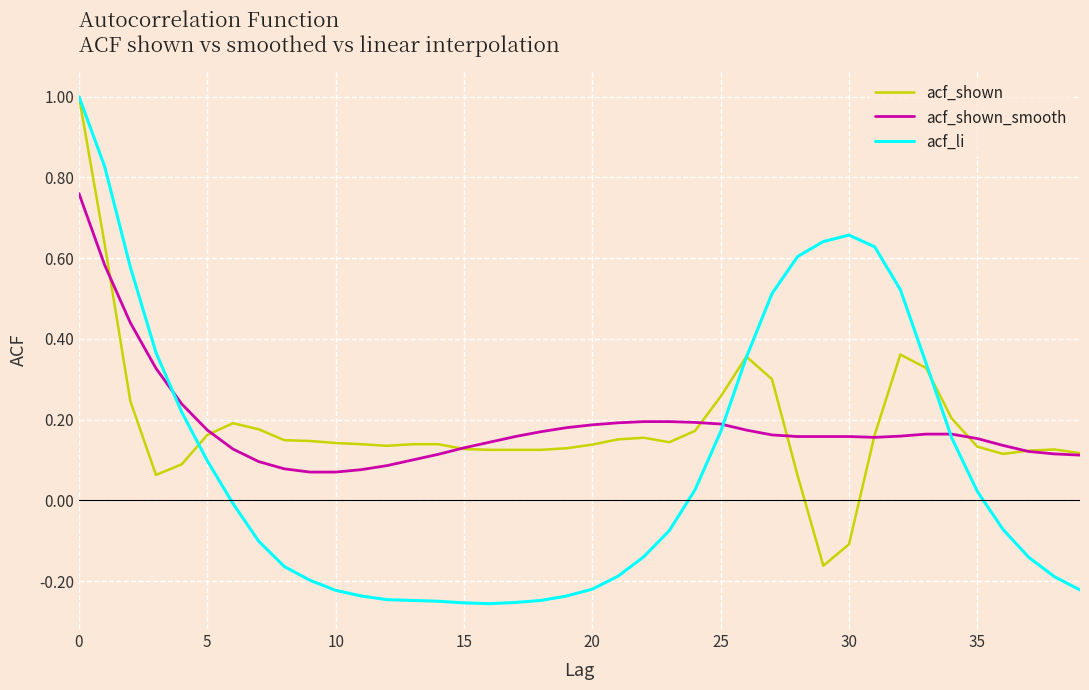

What is the maximum value shown in the chart?

1.0